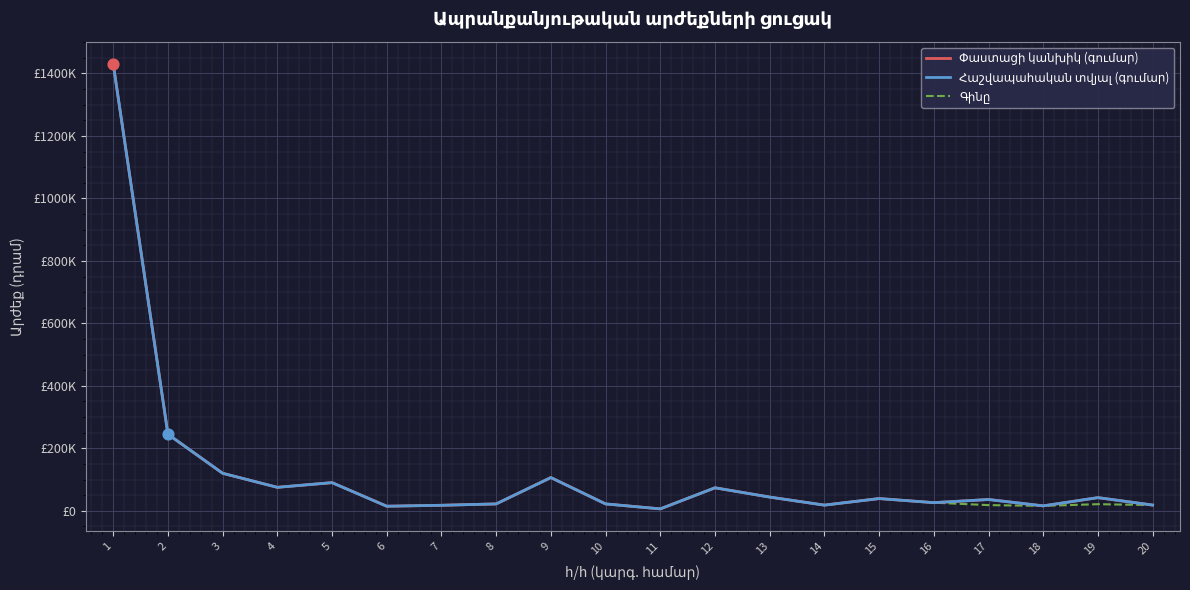

Which series contains the lowest Y value?

Փաստացի կանխիկ (գումար)